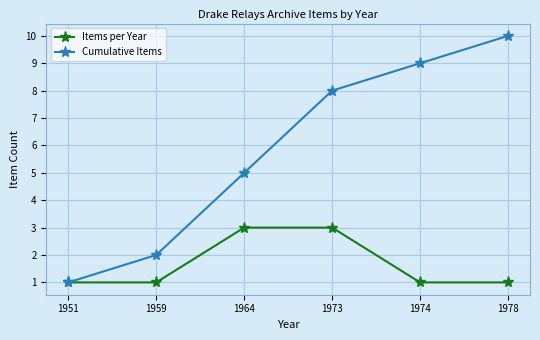

What is the sum of the Cumulative Items values at 1964 and 1951?

6